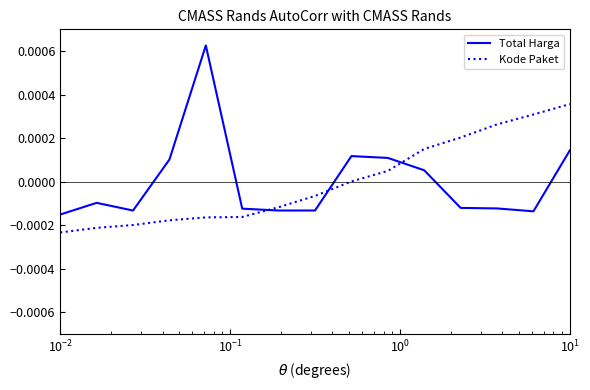

Which series ends up on top after the final intersection of Total Harga and Kode Paket?

Kode Paket